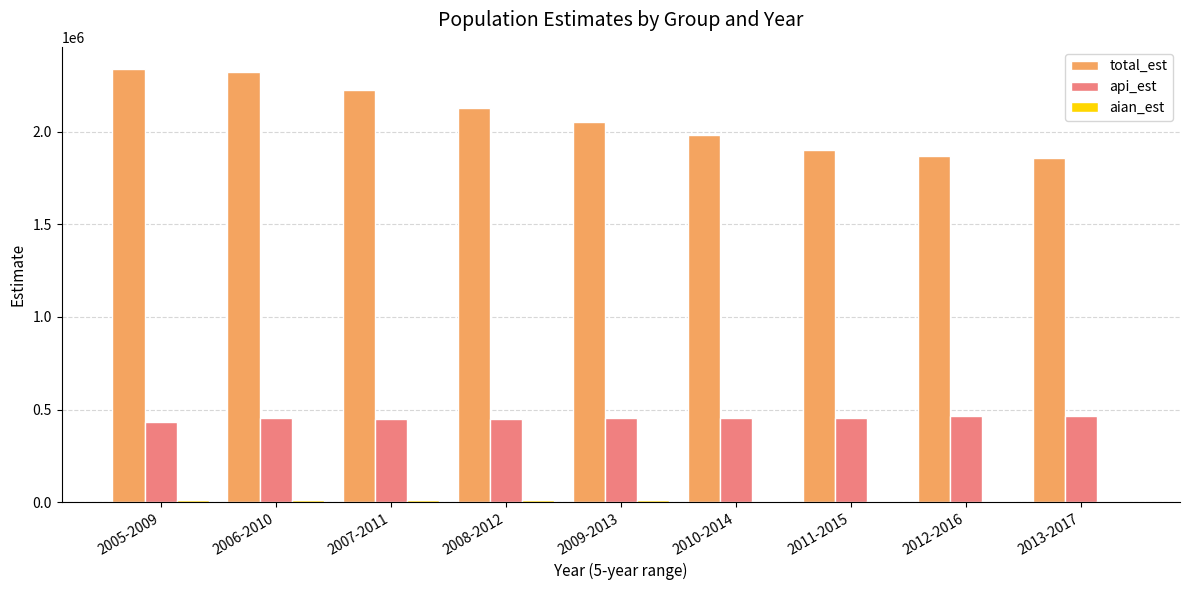

Between 2005-2009 and 2011-2015, which series saw the biggest shift?

total_est